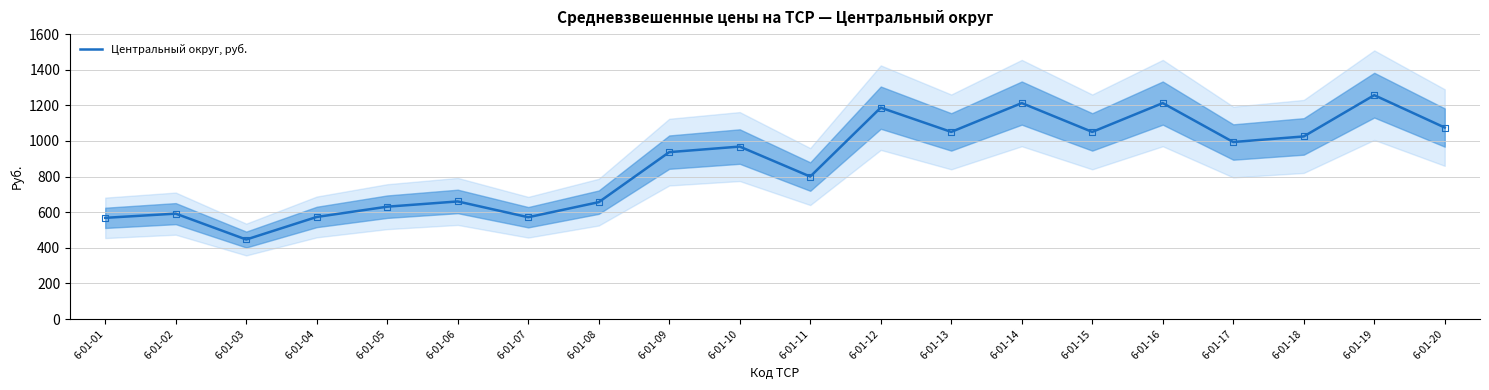

Which has a higher value, 6-01-16 or 6-01-15?

6-01-16